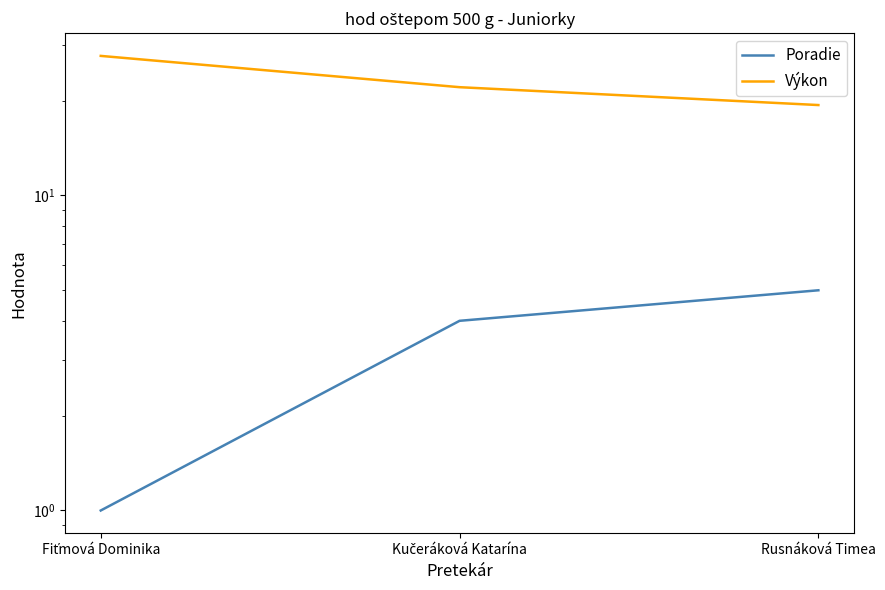

At which label does Poradie first exceed 4?

Rusnáková Timea